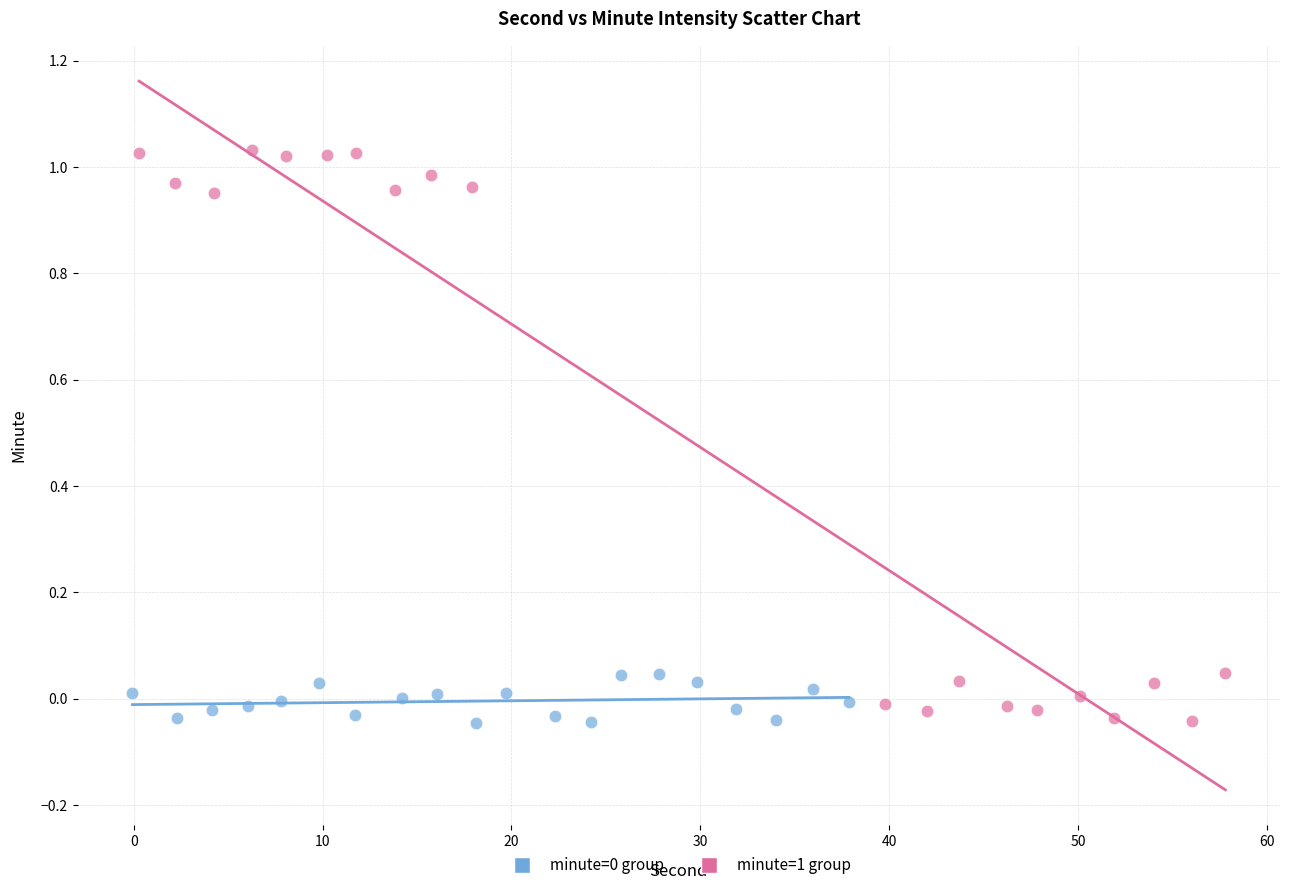

Which series contains the highest Y value?

minute=1 group